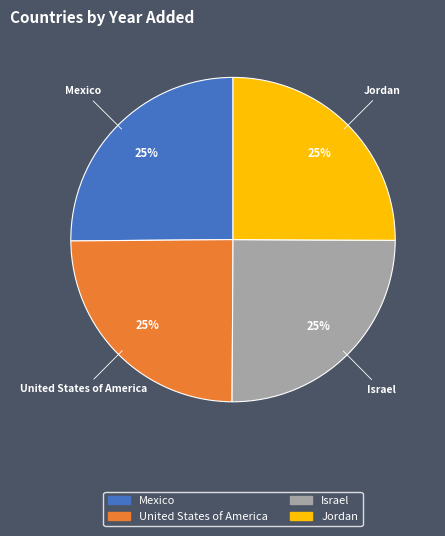

Approximately how many times larger is the value at Israel compared to Mexico?

1.0